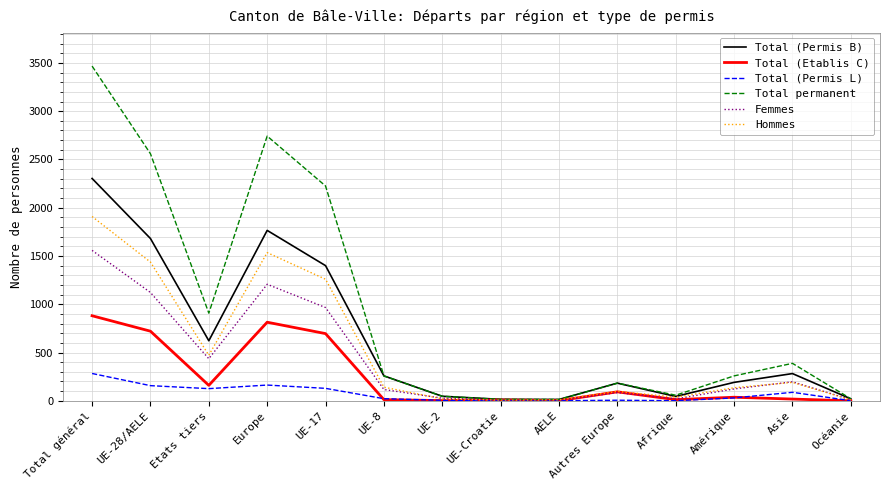

What is the difference between the maximum and second lowest values in the Hommes series?

1899